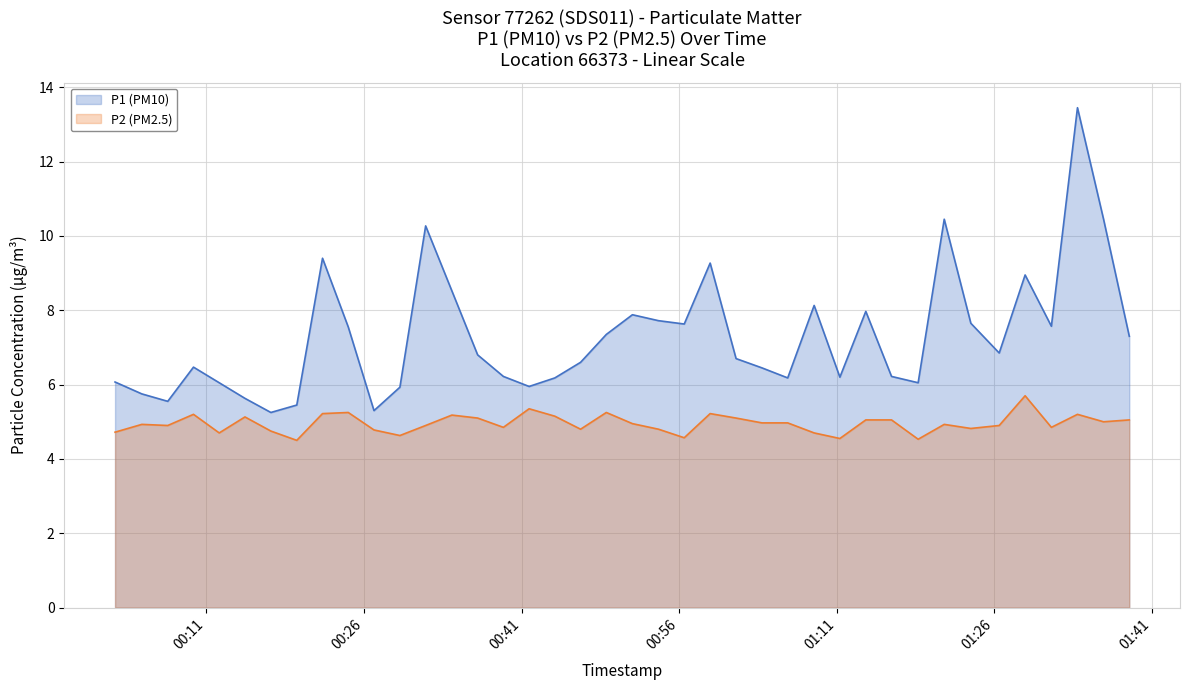

At how many categories does at least one series exceed 11?

1